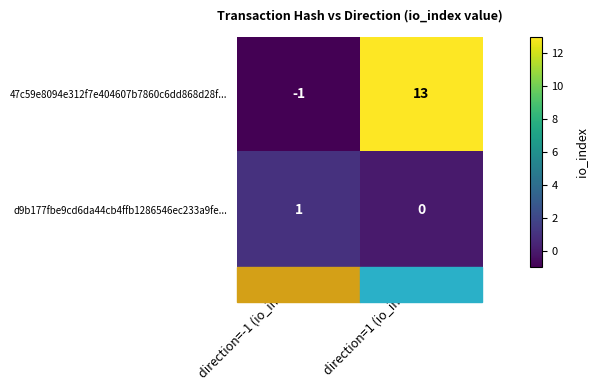

The 47c59e8094e312f7e404607b7860c6dd868d28f... series shows -2 at direction=-1 (io_index). True or false?

False